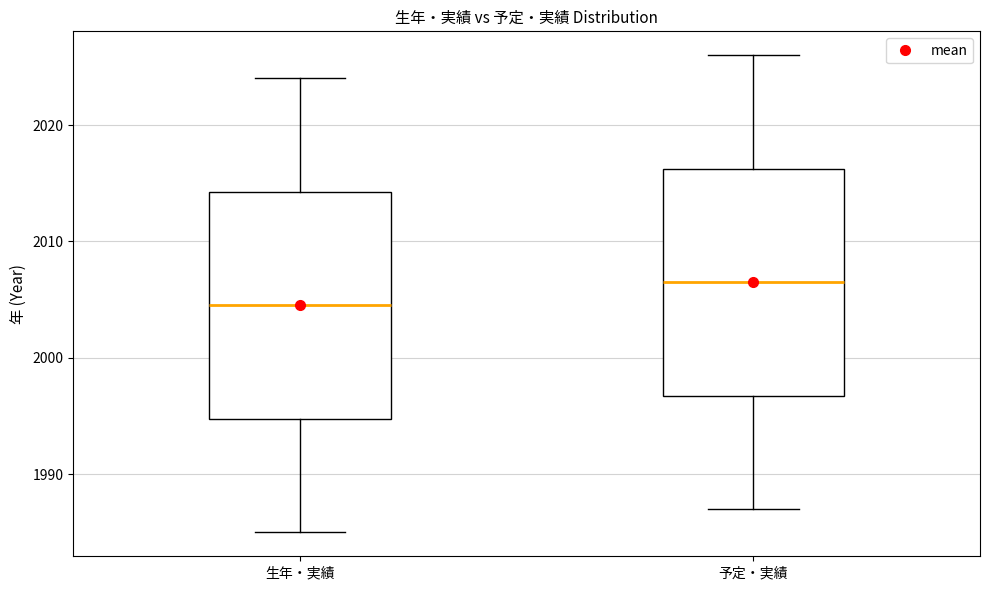

Where does the lower whisker of the box for 予定・実績 end on the y-axis? The values are not printed on the chart, so give them approximately, as read against the axis.

1987